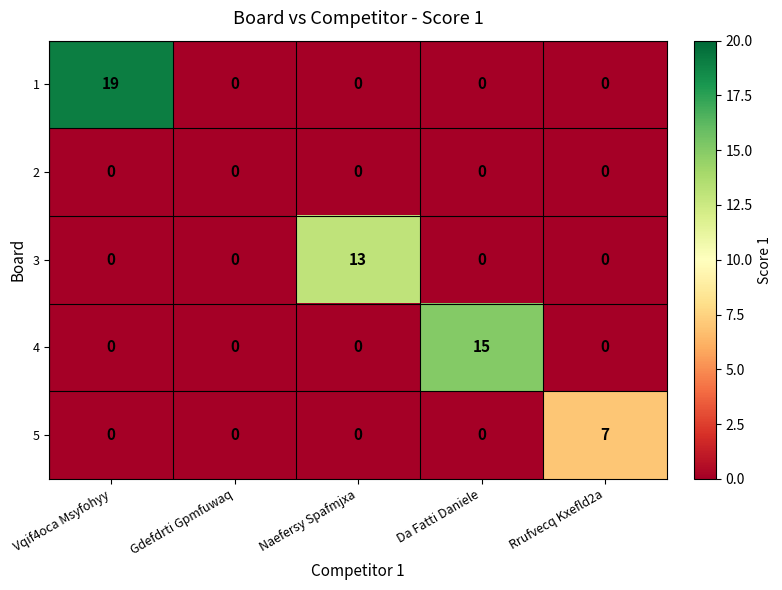

What is the difference between the maximum and minimum values in the 4 series?

15